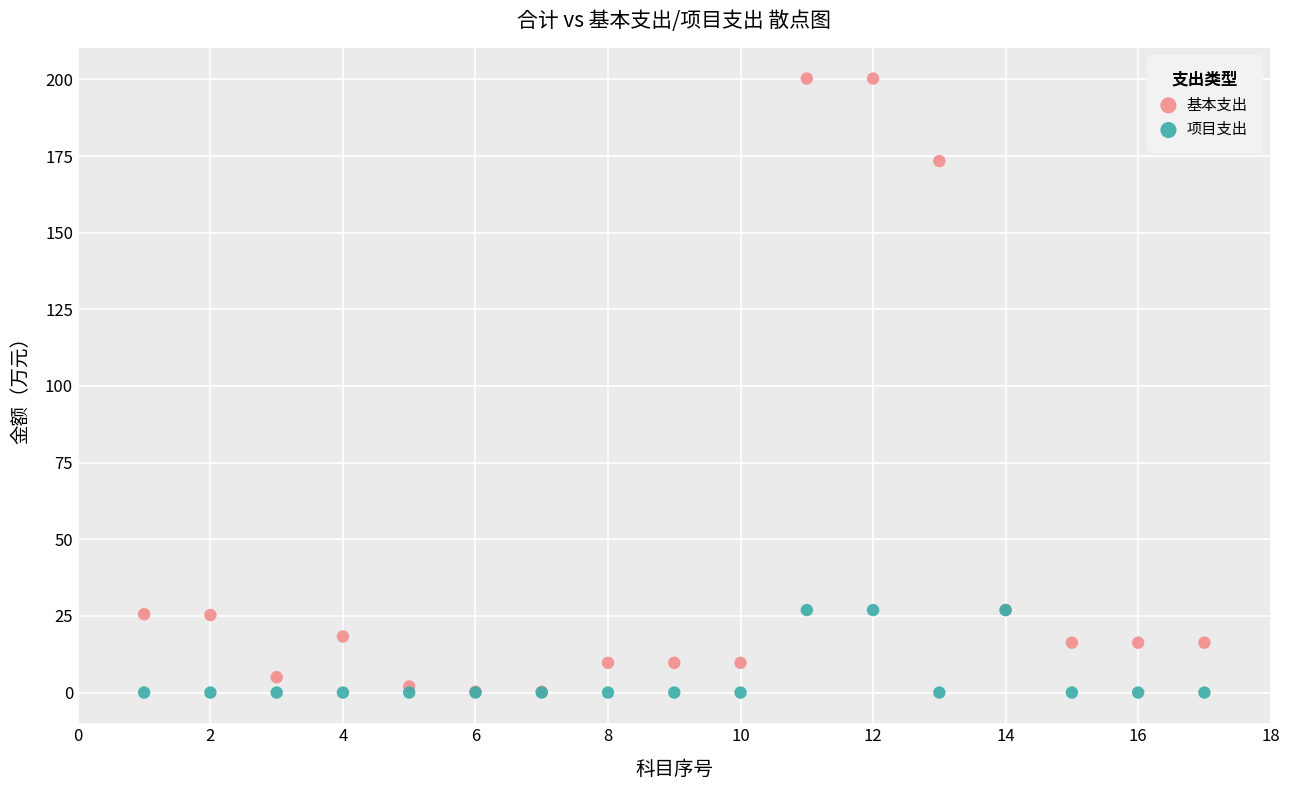

Which series has the largest Y range (max minus min)?

基本支出